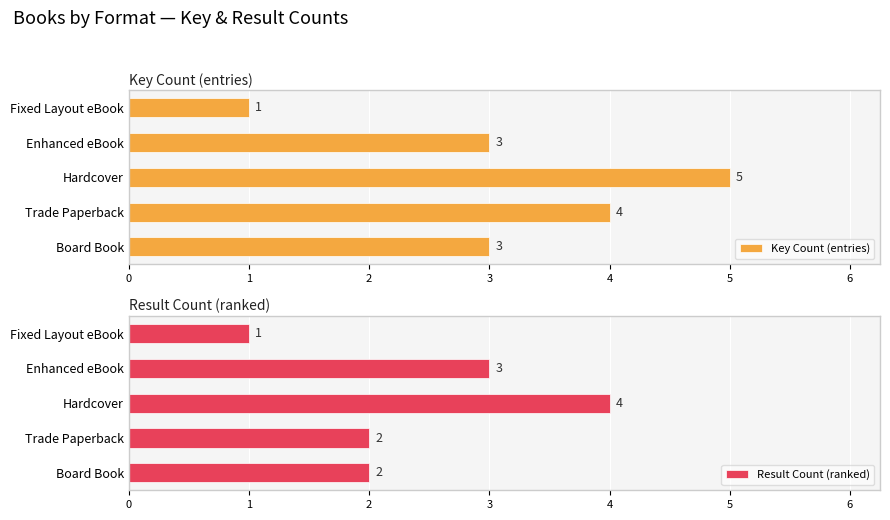

What is the difference between the maximum and minimum values in the Key Count (entries) series?

4